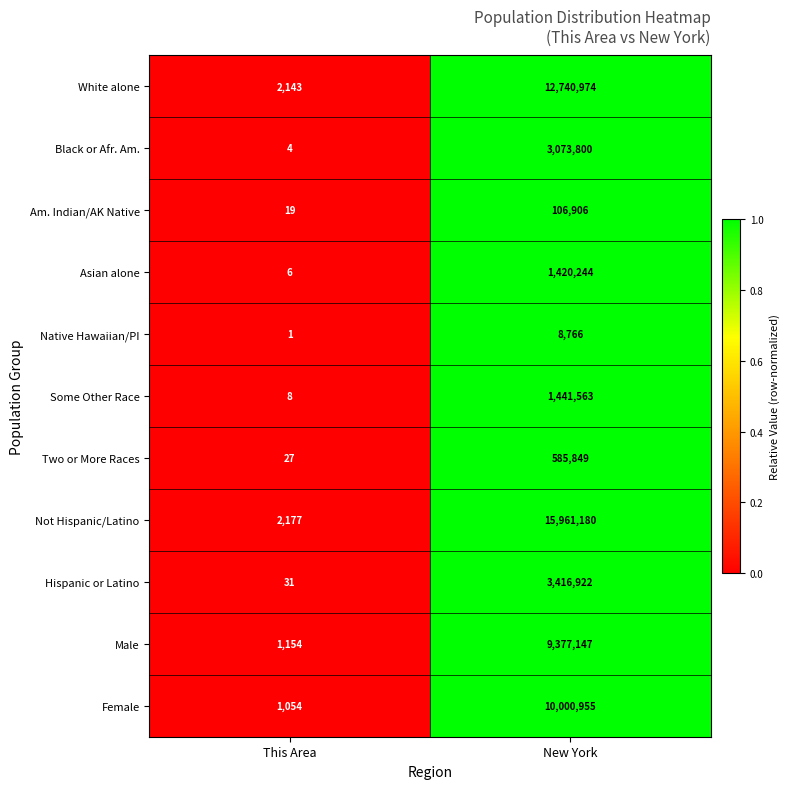

Is it true that Some Other Race equals 12 at This Area?

False